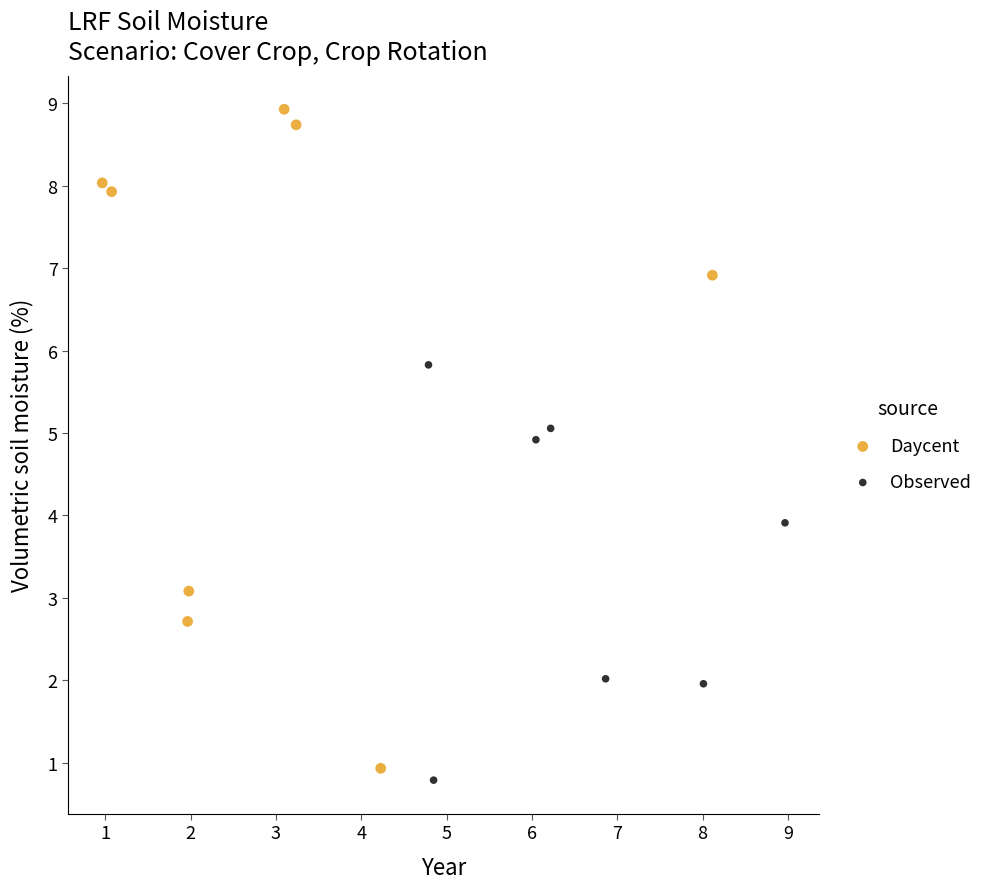

Which series has the widest spread of Y values?

Daycent